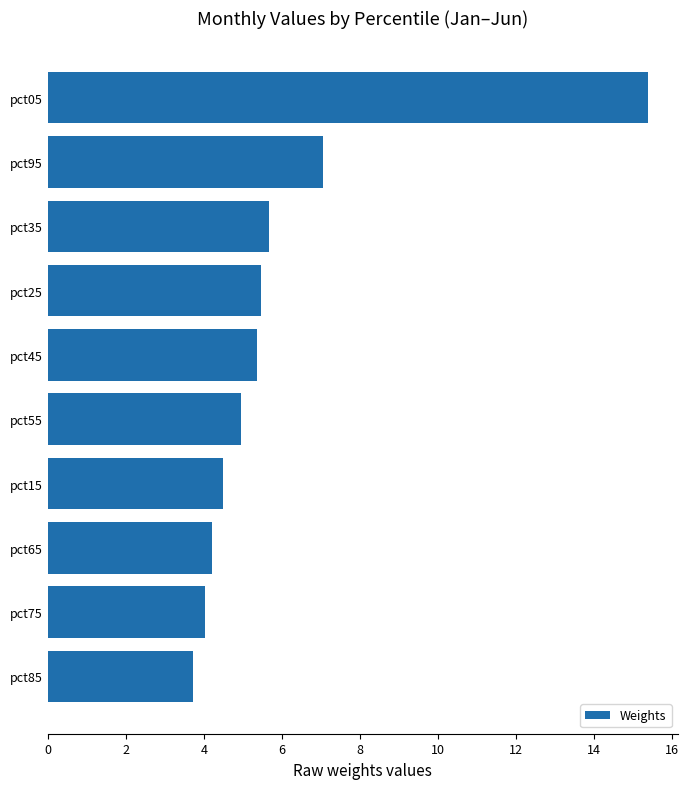

Reading top to bottom, transcribe all the data shown in this chart.

15.4	7.1	5.7	5.5	5.4	5.0	4.5	4.2	4.0	3.7